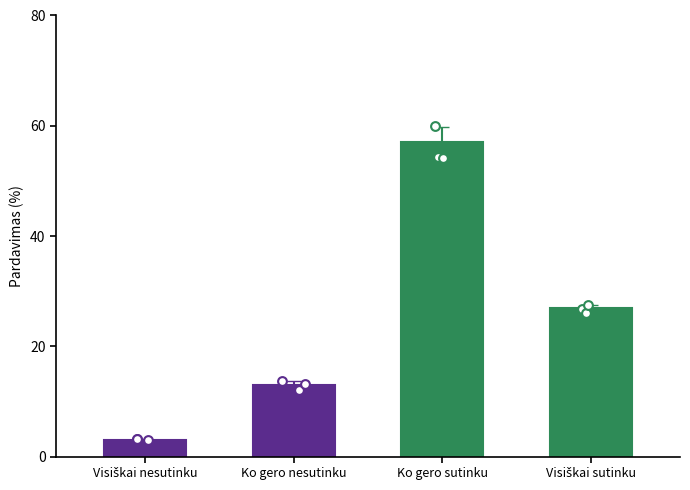

What is the ratio of the value at Ko gero sutinku to the value at Visiškai nesutinku?

19.0